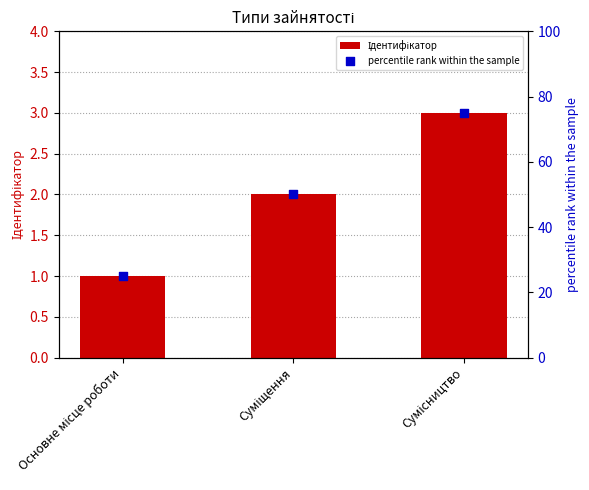

At how many categories does at least one series exceed 62?

1